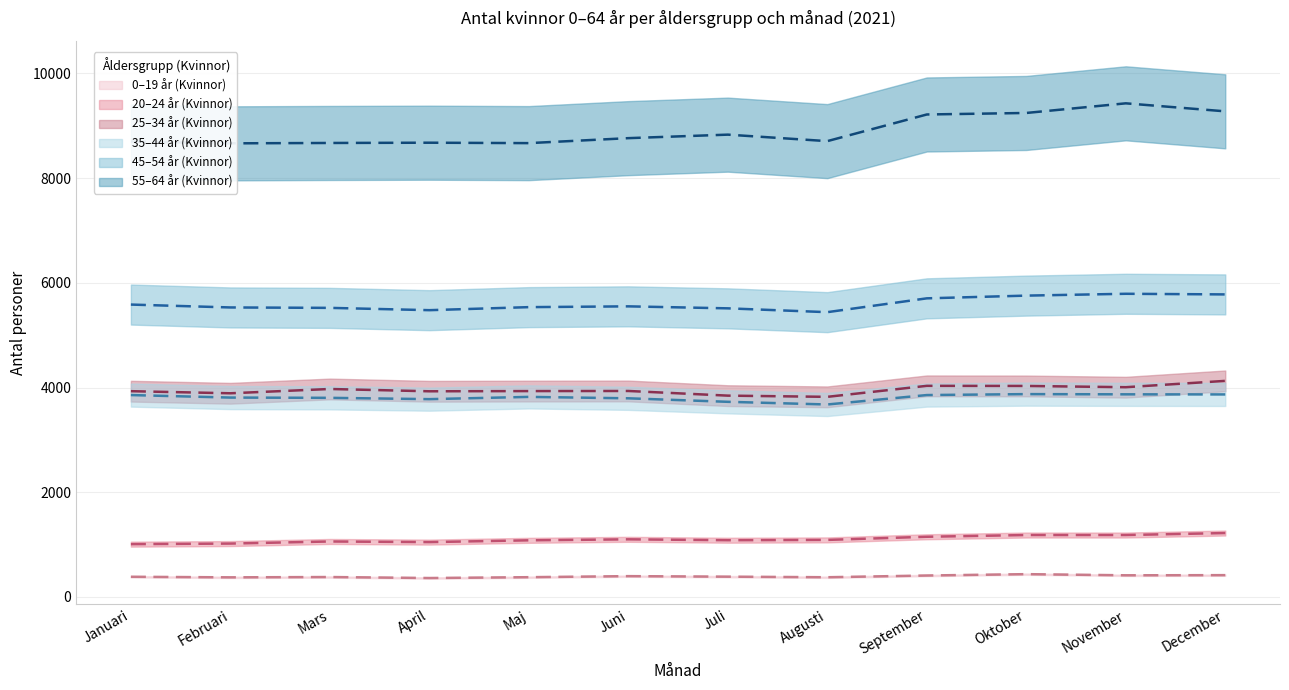

What are all the series names shown in the legend?

0–19 år (Kvinnor), 20–24 år (Kvinnor), 25–34 år (Kvinnor), 35–44 år (Kvinnor), 45–54 år (Kvinnor), 55–64 år (Kvinnor)